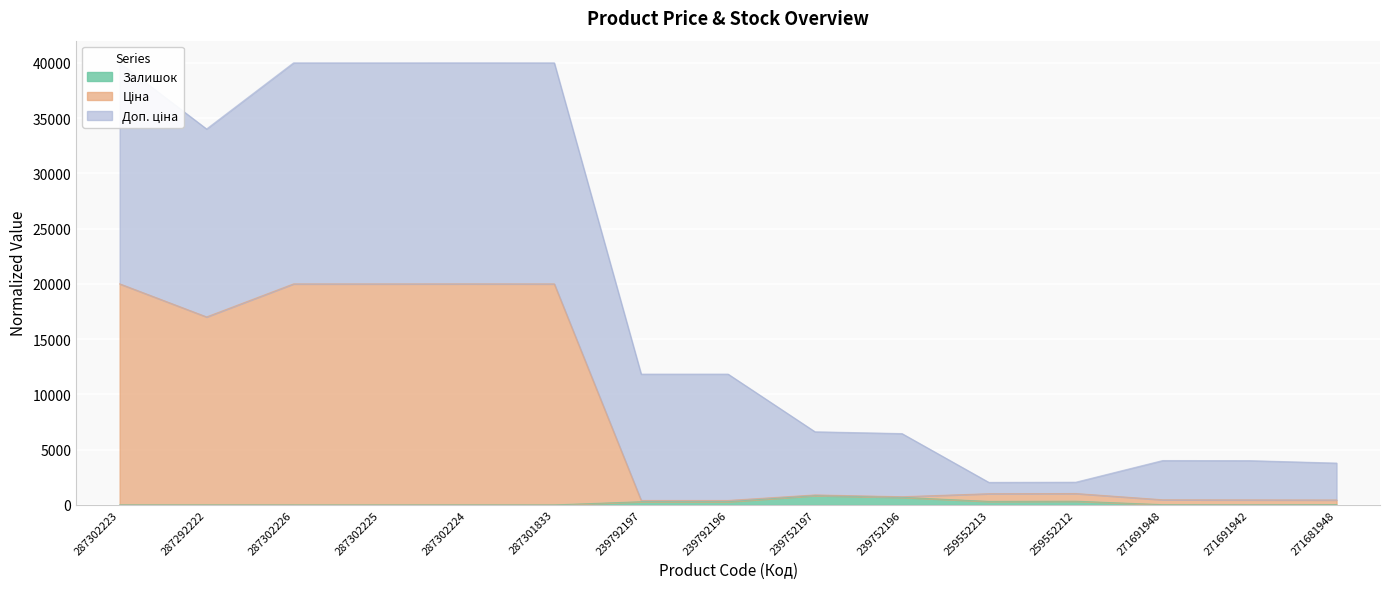

True or false: Залишок and Ціна cross at least once.

False